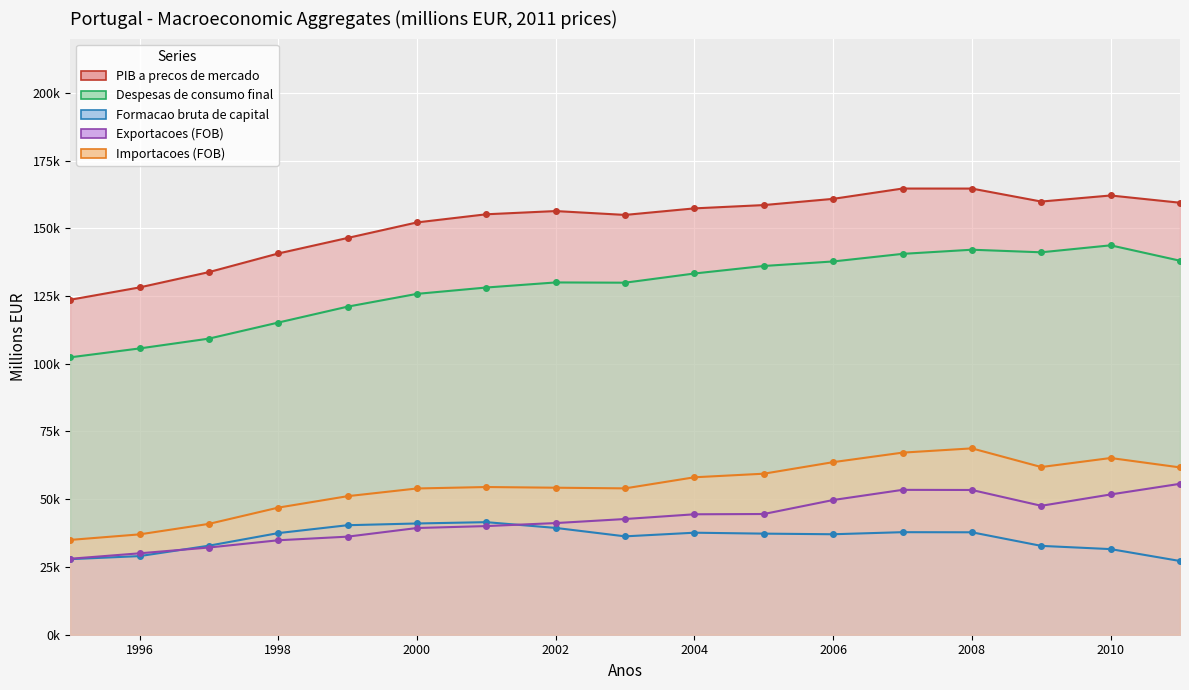

What is the value of the Exportacoes (FOB) point at the 16th from the left?

51764.2